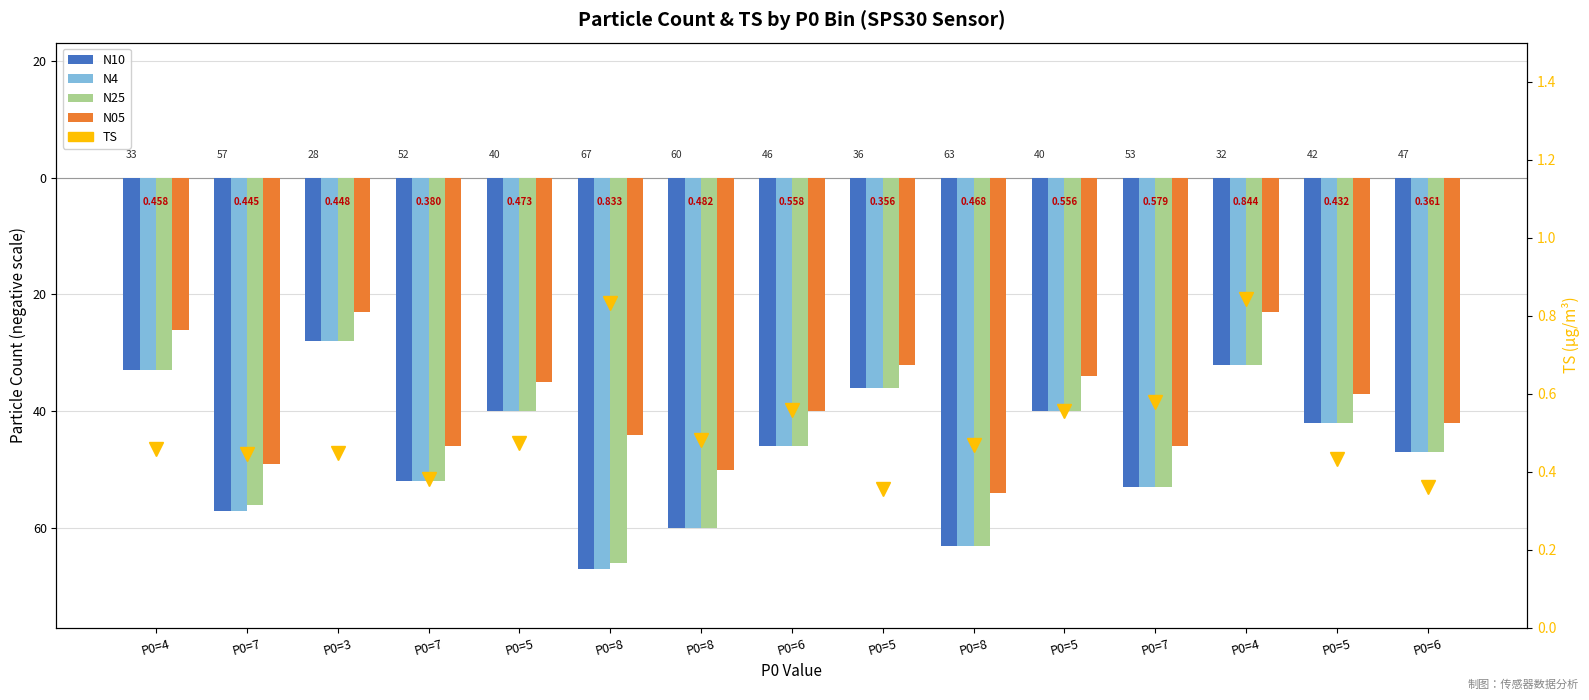

What is the value of the TS bar at the 1st from the left?

0.5